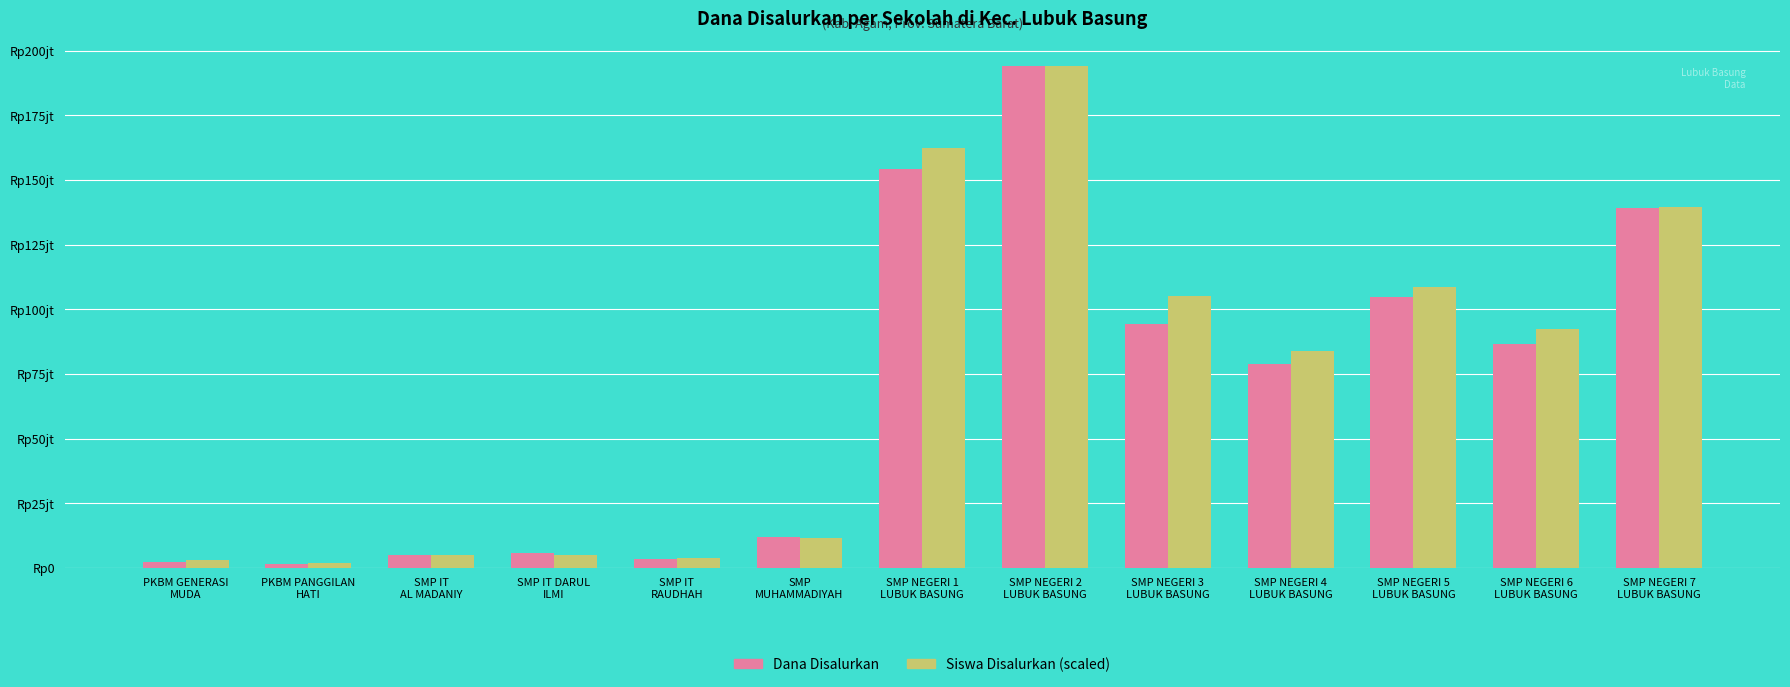

Which series has the widest spread of values?

Dana Disalurkan